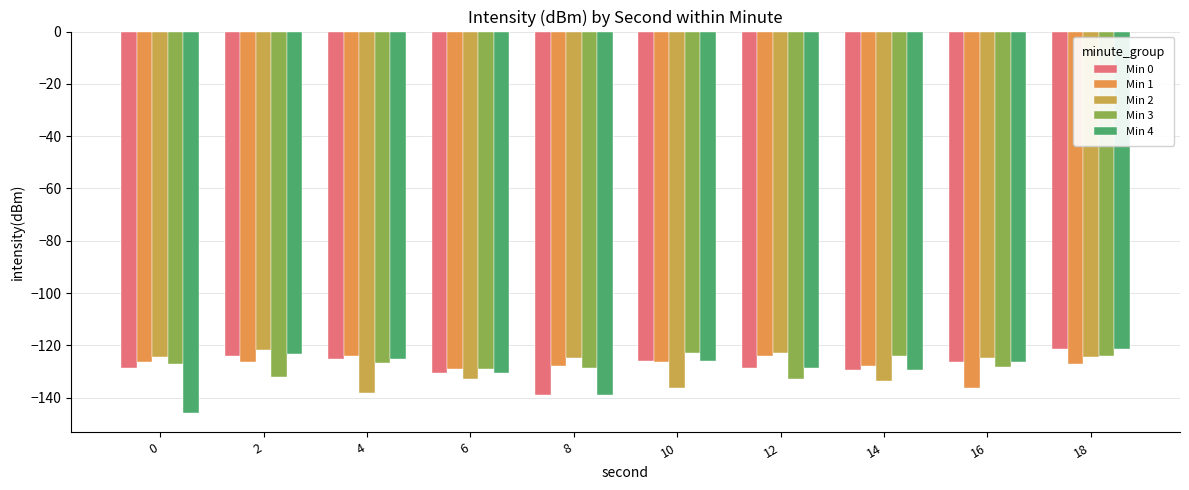

Which series has the largest total across all categories?

Min 3